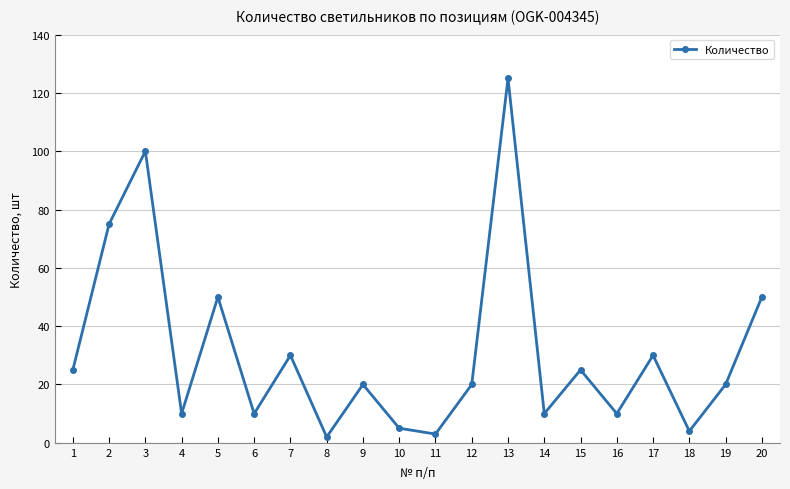

How many lines are shown in the chart?

1